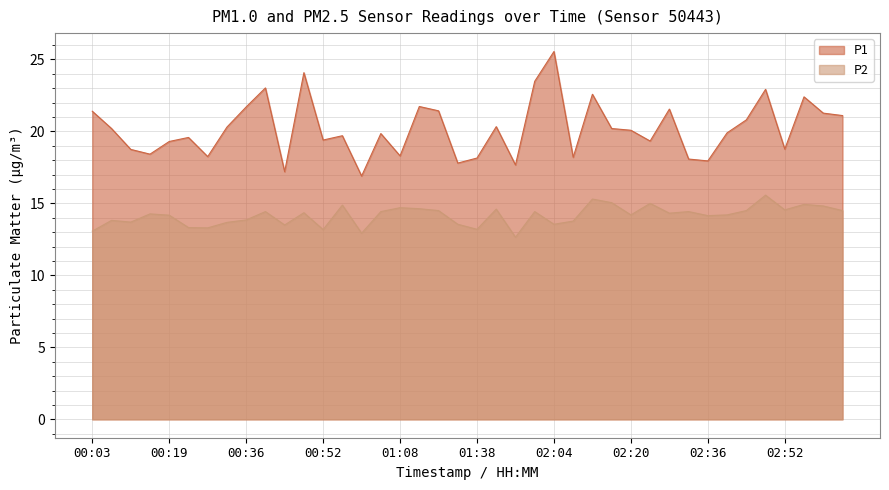

Which series has the widest spread of values?

P1